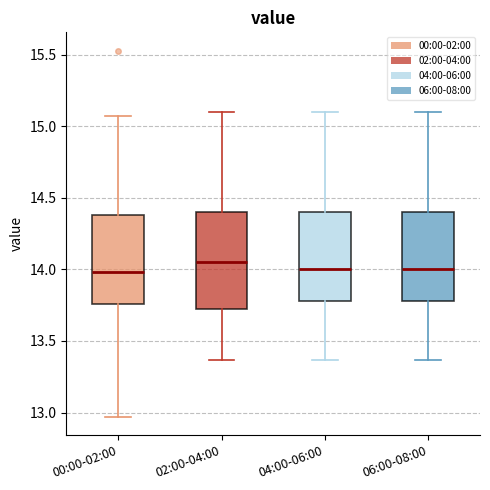

Reading left to right, transcribe this box plot: for each box, give where its median line is, the range the box spans, and where its two whiskers end, as read against the y-axis. The values are not printed on the chart, so give them approximately, as read against the axis.

00:00-02:00: median 14.00, box 13.75 to 14.40, whiskers 12.95 to 15.05
02:00-04:00: median 14.05, box 13.70 to 14.40, whiskers 13.35 to 15.10
04:00-06:00: median 14.00, box 13.80 to 14.40, whiskers 13.35 to 15.10
06:00-08:00: median 14.00, box 13.80 to 14.40, whiskers 13.35 to 15.10